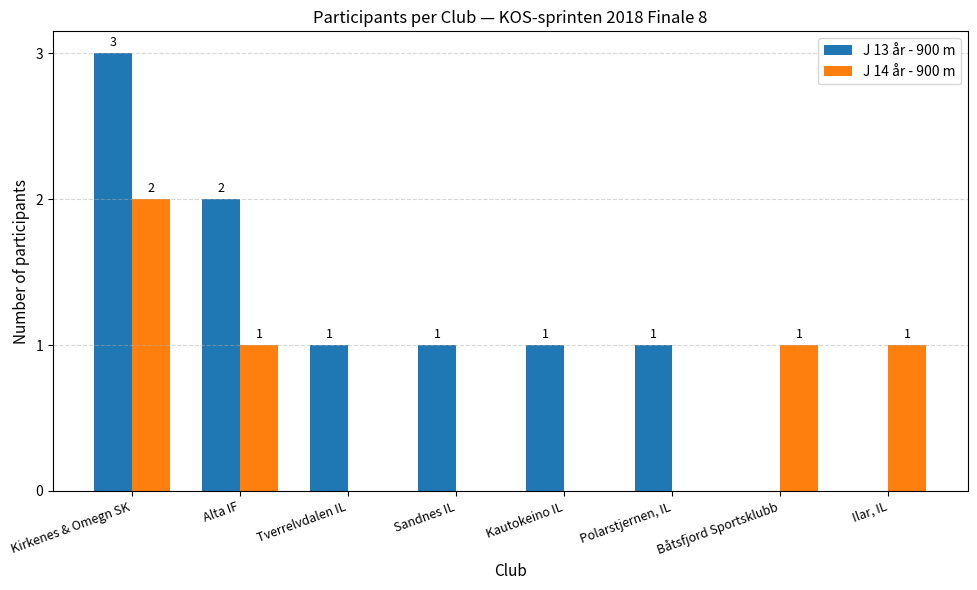

How many positive values does the J 13 år - 900 m series have?

6